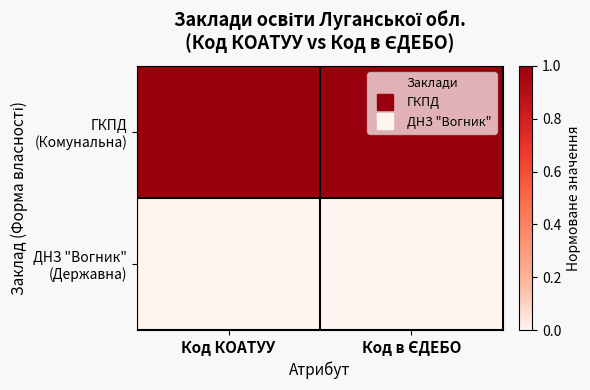

Which series has the widest spread of values?

ГКПД (Комунальна)